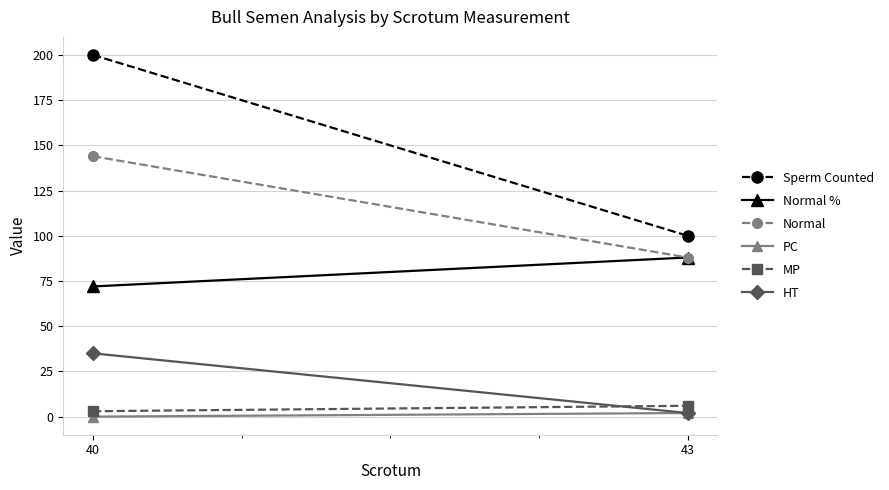

Rank the categories by MP value from highest to lowest.

43, 40